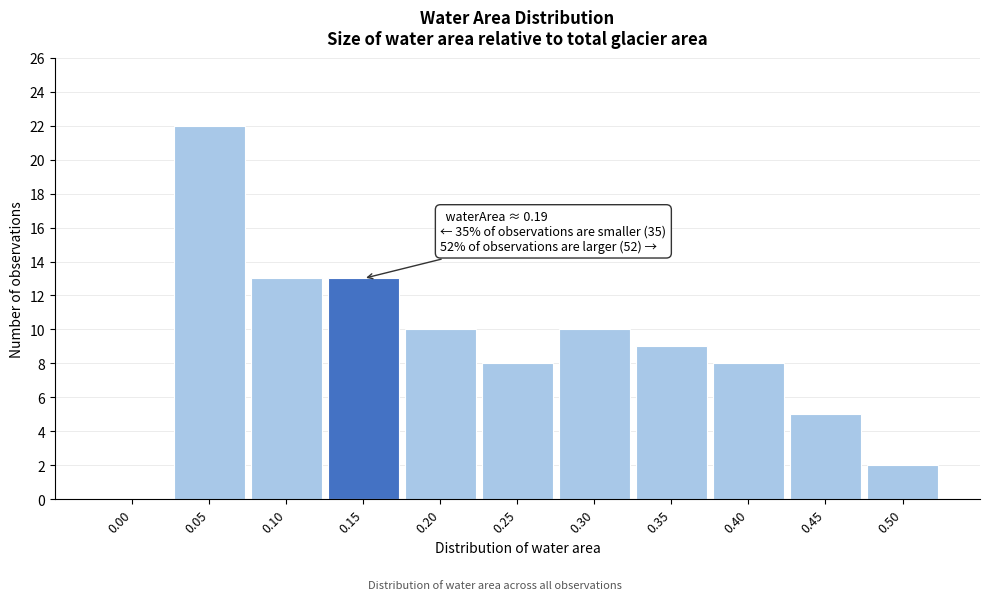

Reading left to right, transcribe all the data shown in this chart.

0.00=0	0.05=22	0.10=13	0.15=13	0.20=10	0.25=8	0.30=10	0.35=9	0.40=8	0.45=5	0.50=2